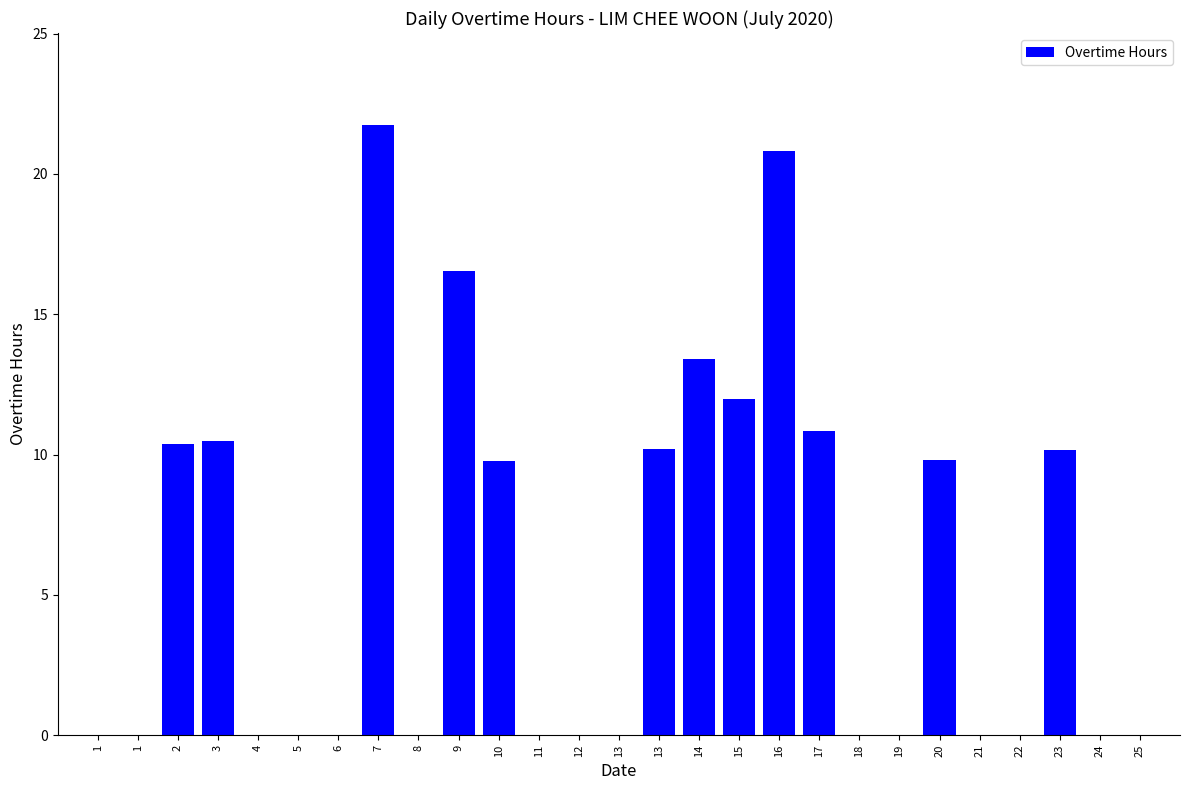

At which category does the chart reach its peak across all series?

7